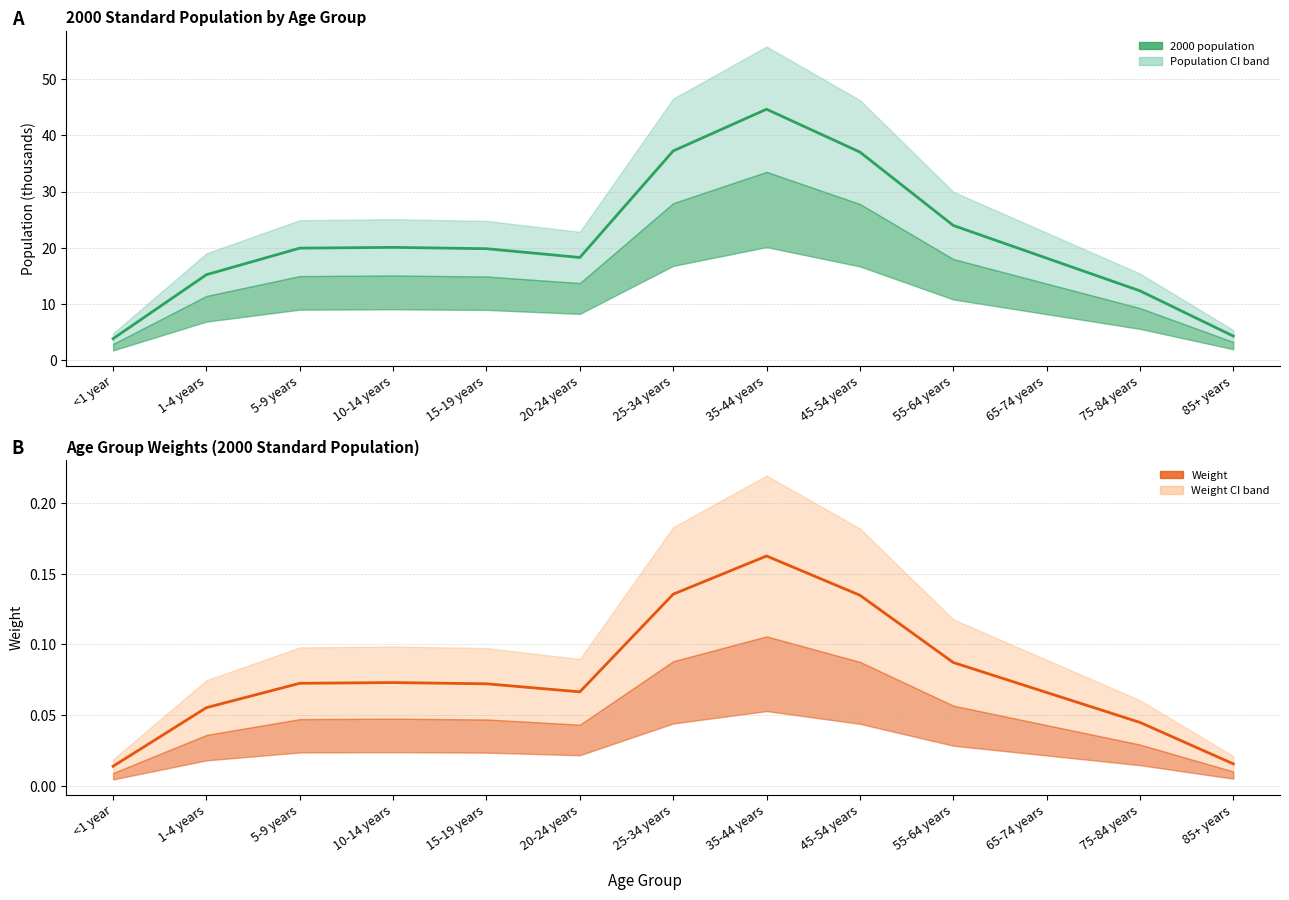

At how many categories does at least one series exceed 10?

11